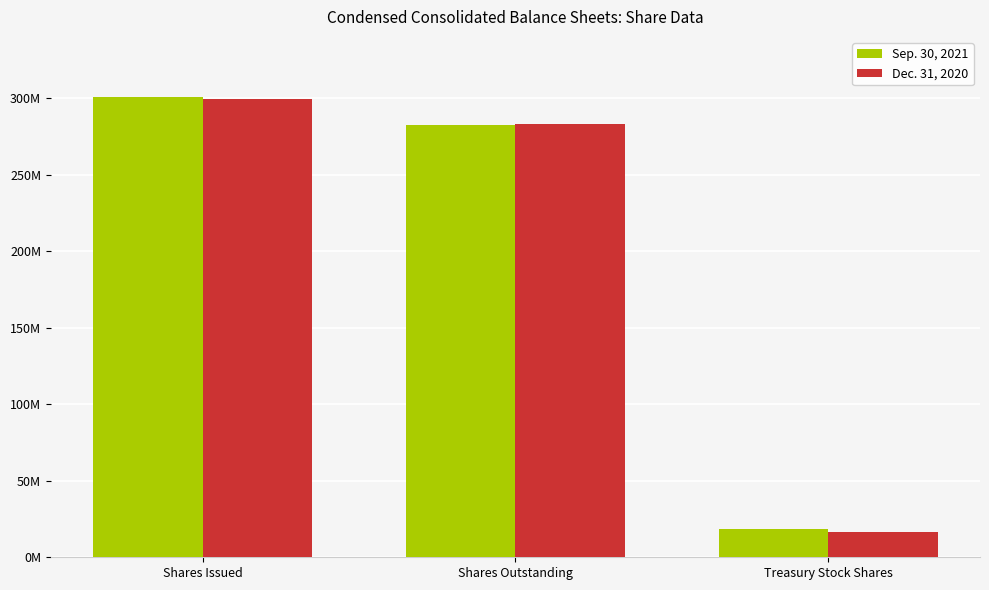

Between Shares Issued and Treasury Stock Shares, which series saw the biggest shift?

Dec. 31, 2020